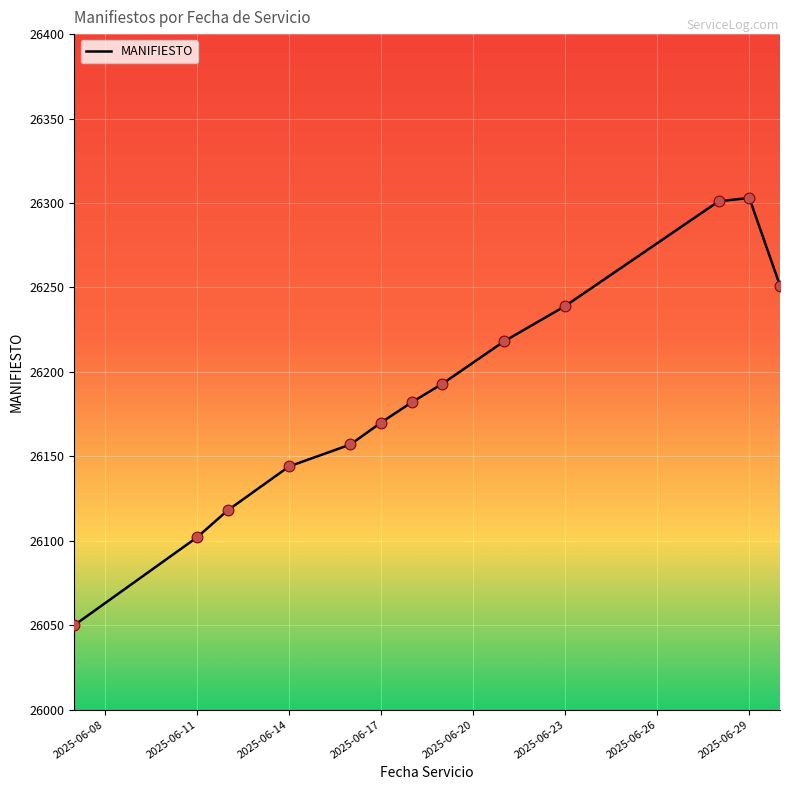

What is the difference between the maximum and minimum values?

253